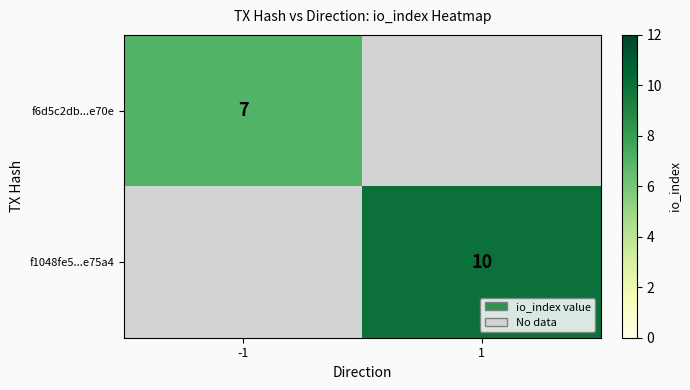

Is it true that f1048fe5...e75a4 equals 2 at 1?

False